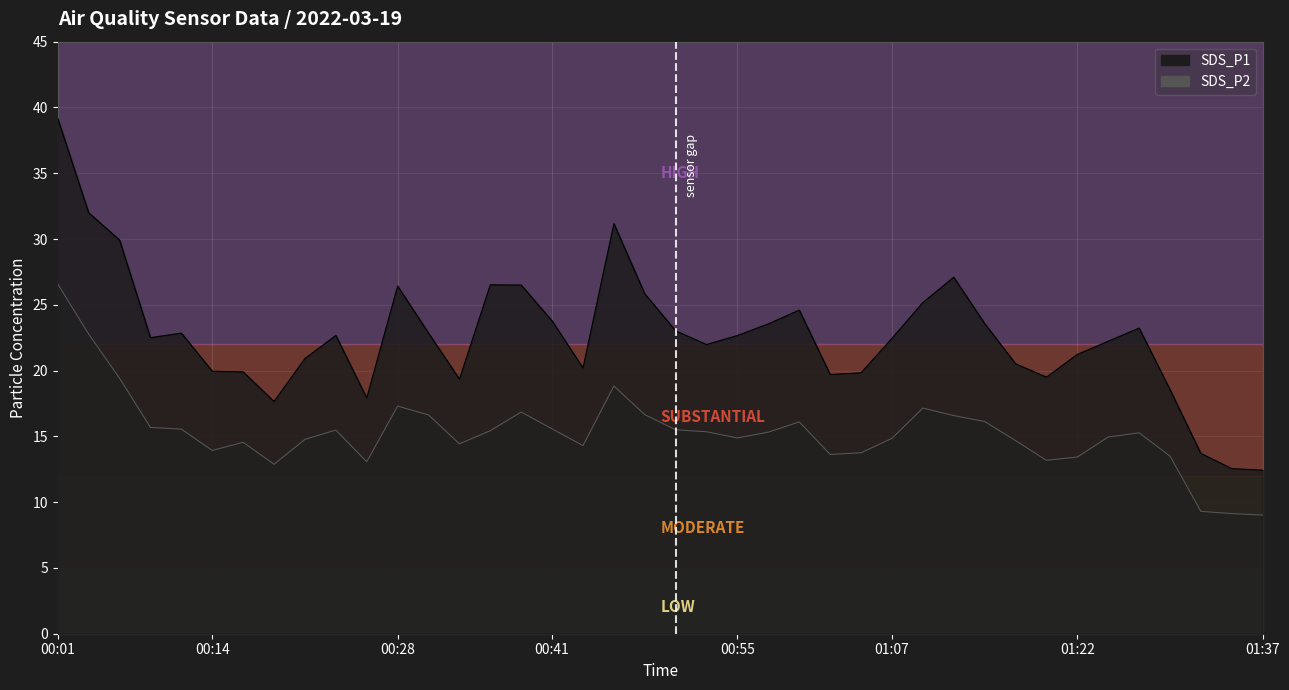

The value of SDS_P2 at 00:11 is 27.4. True or false?

False